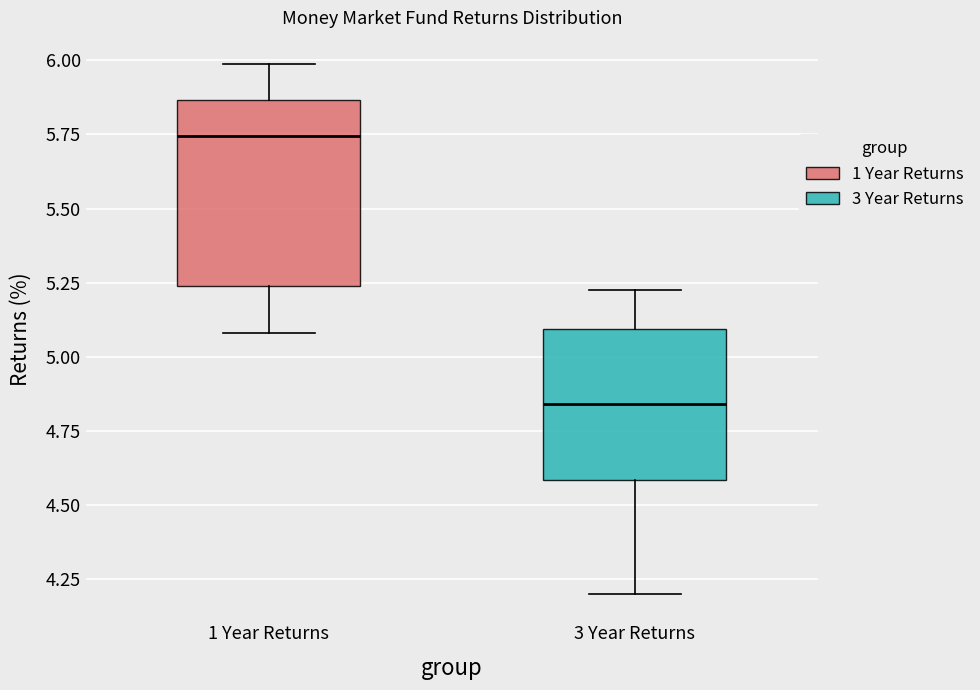

Reading left to right, read every box against the y-axis: the position of its median line, the range the box covers, and the ends of its whiskers. The values are not printed on the chart, so give them approximately, as read against the axis.

1 Year Returns: median 5.75, box 5.25 to 5.85, whiskers 5.10 to 6.00
3 Year Returns: median 4.85, box 4.60 to 5.10, whiskers 4.20 to 5.25